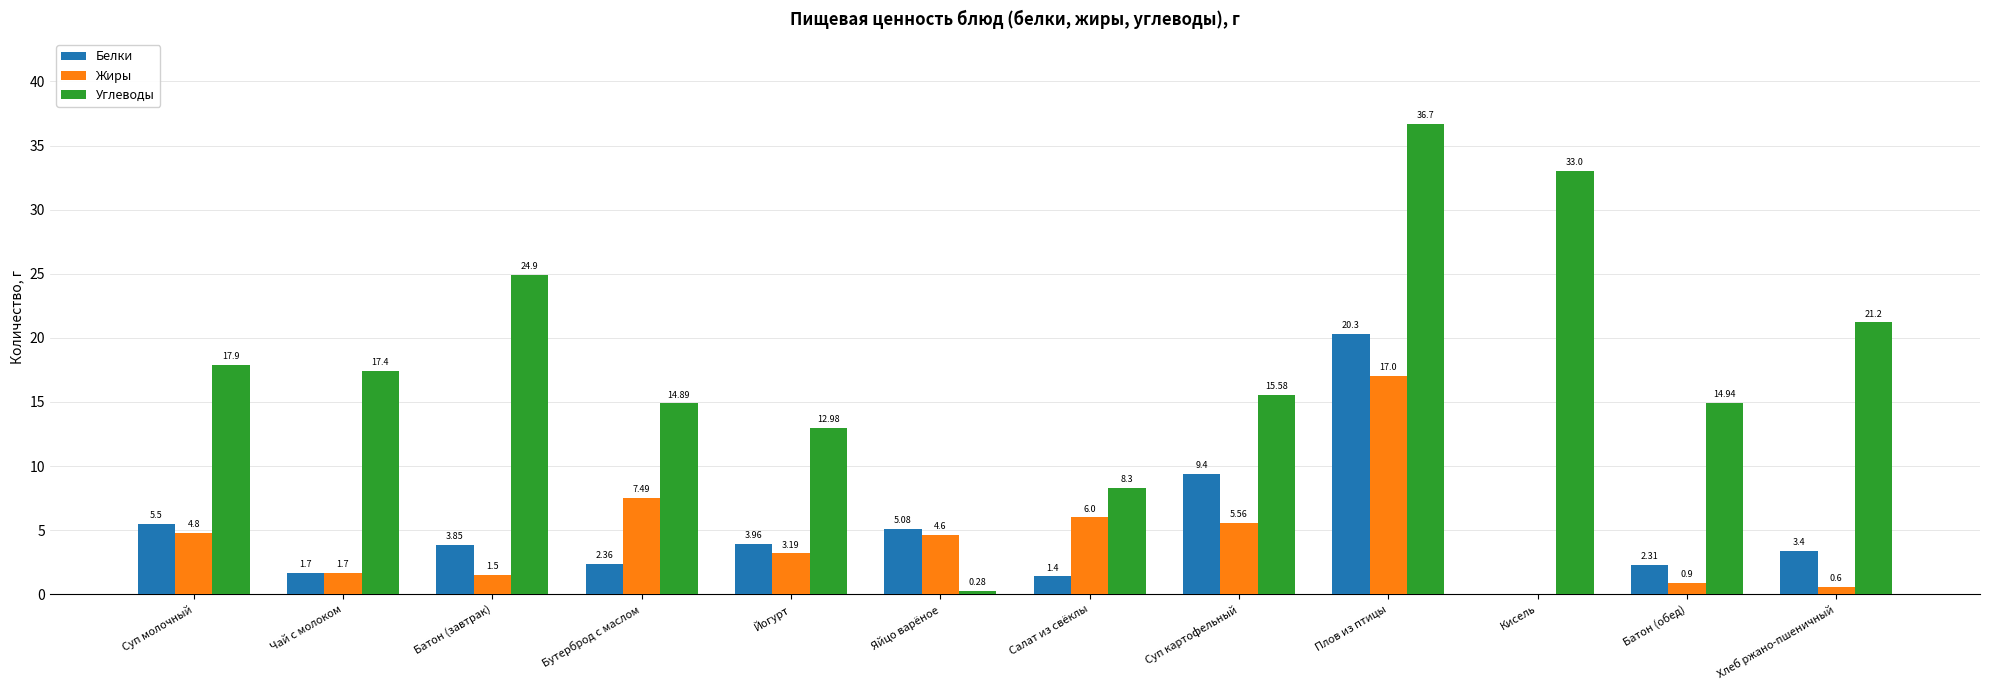

Is it true that Углеводы equals 12.3 at Салат из свёклы?

False